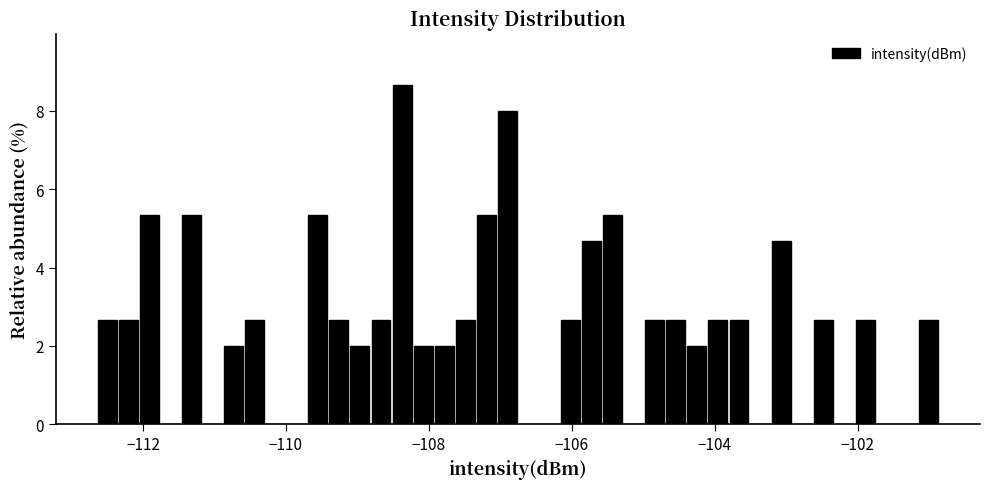

Read against the x-axis, roughly where is the centre of the tallest bar?

-108.4